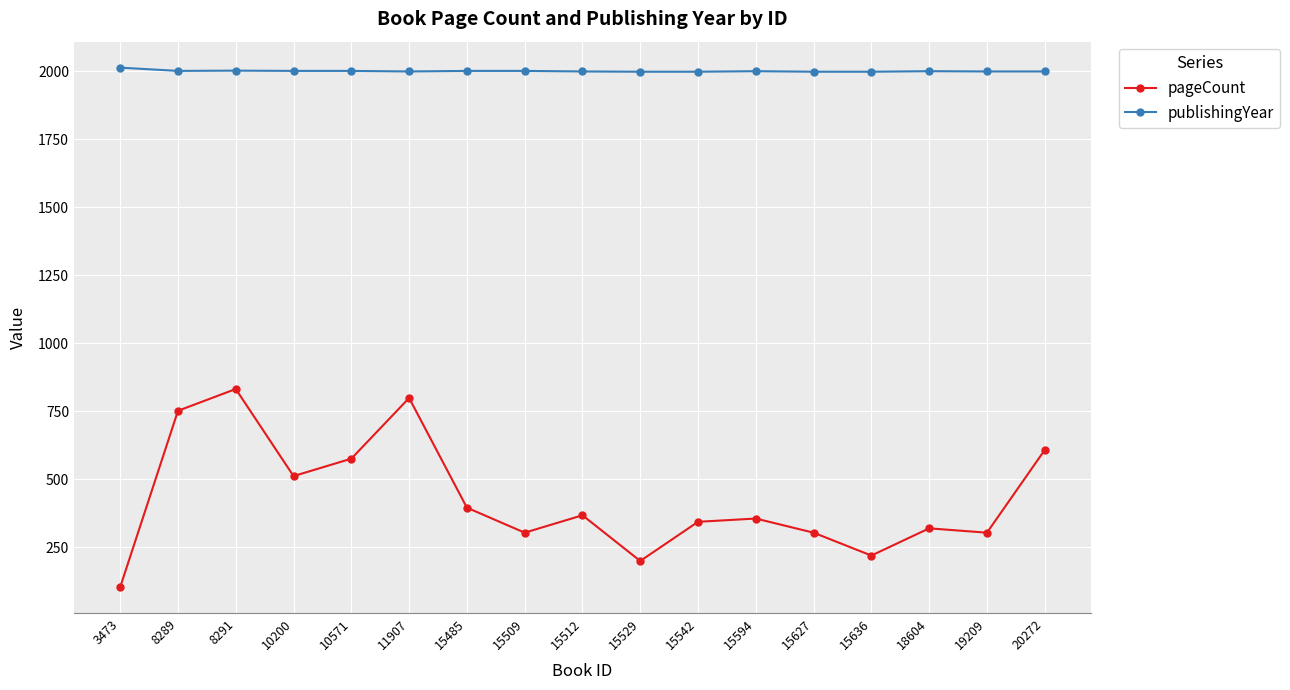

How many lines are shown in the chart?

2